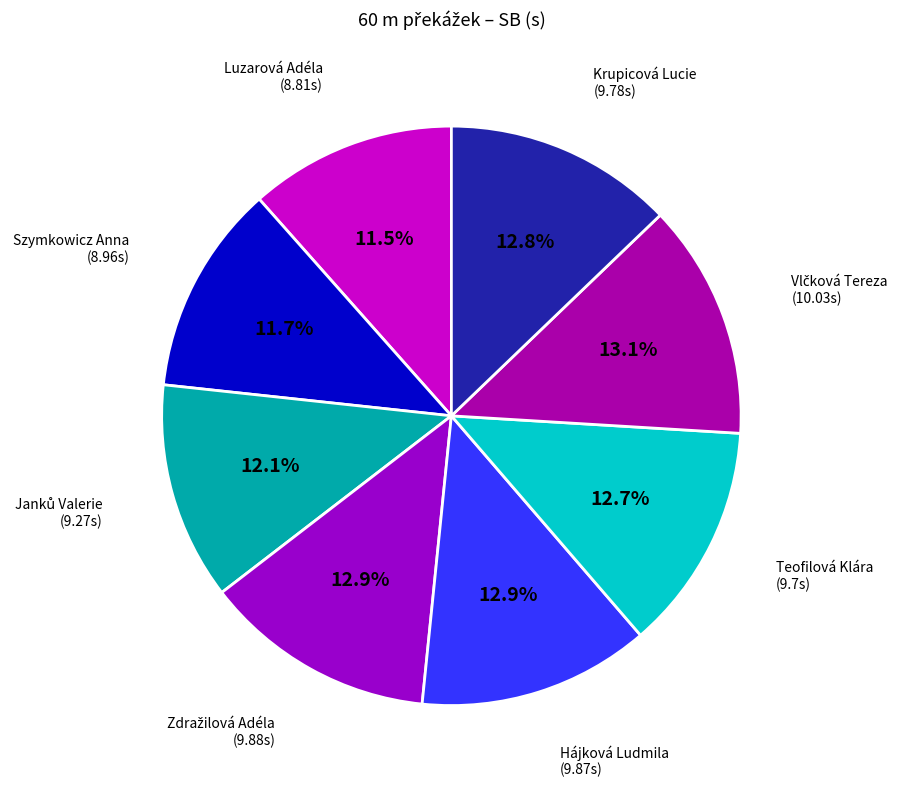

How many slices are in this pie chart?

8